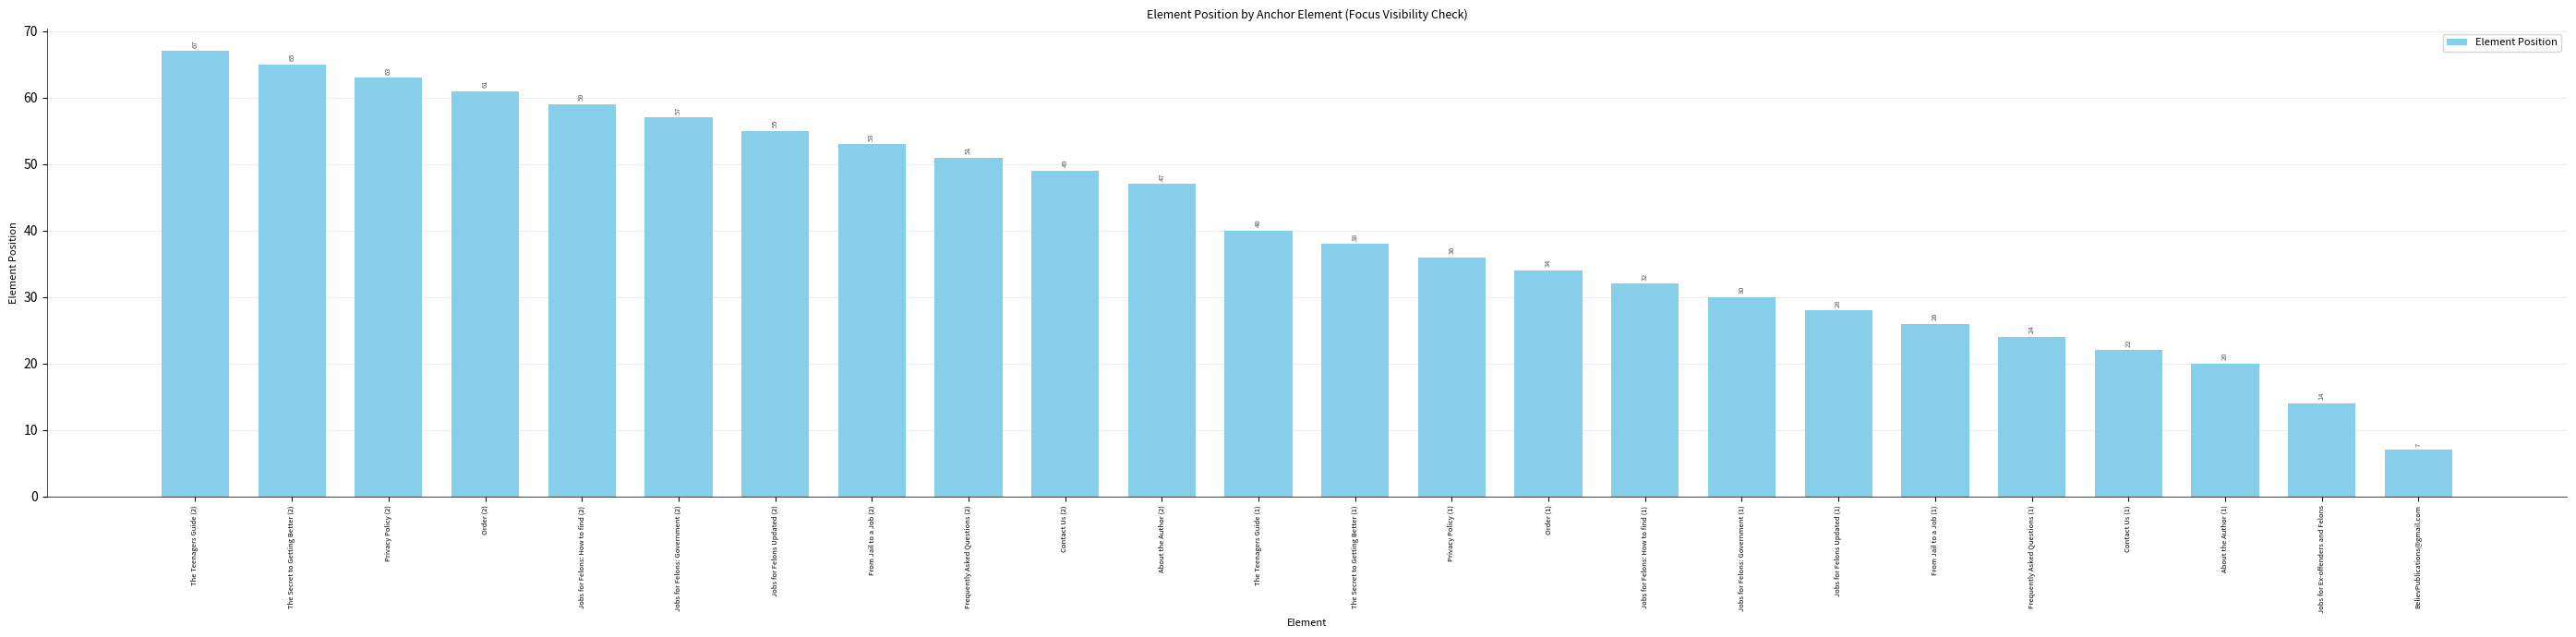

What is the label of the 19th bar from the left?

From Jail to a Job (1)